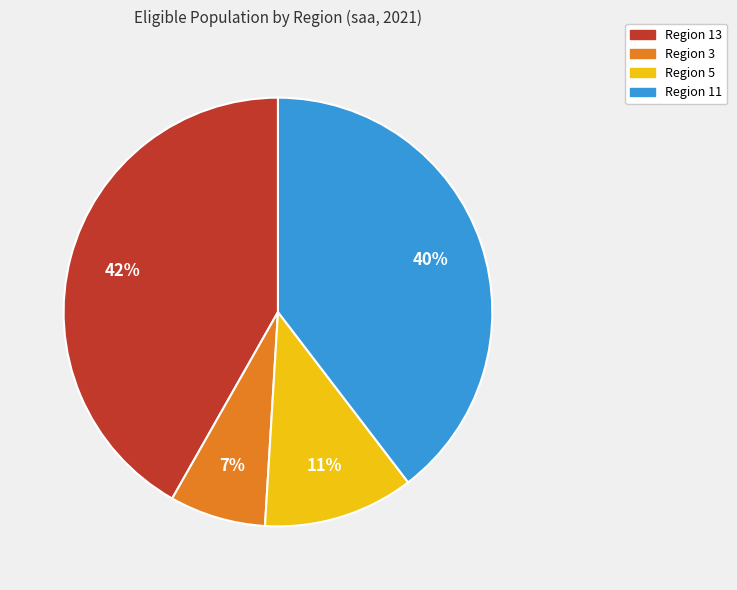

Is there any slice that represents more than half of the pie?

No